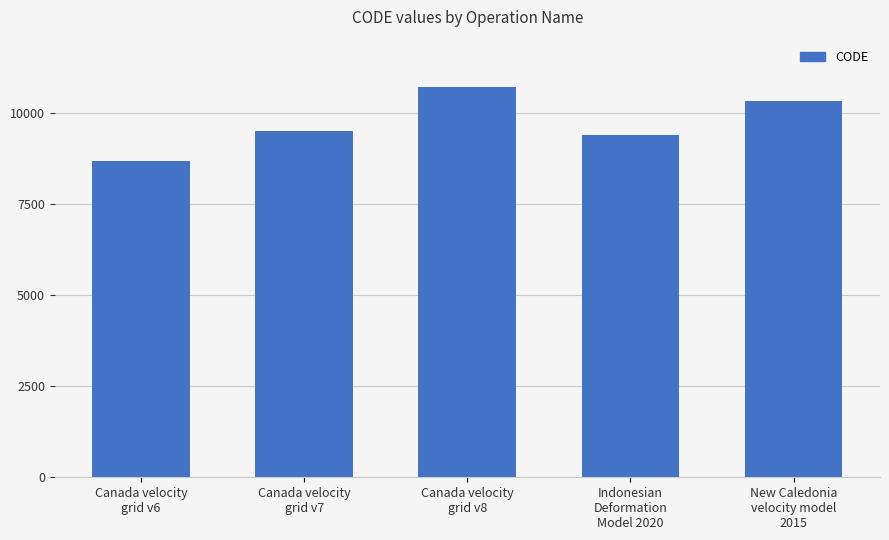

Is it true that the value at Canada velocity
grid v7 is 15144?

False